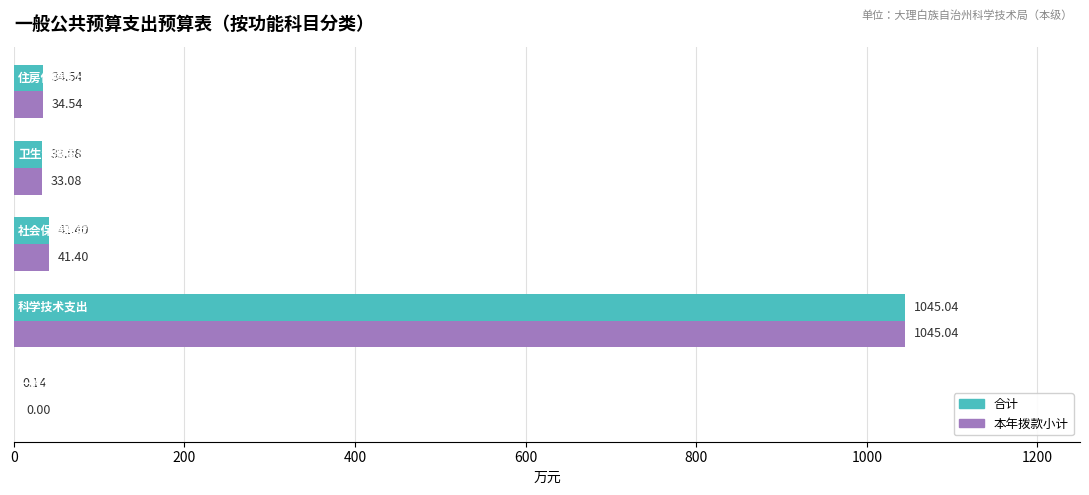

How many values in the 本年拨款小计 series exceed 34?

3